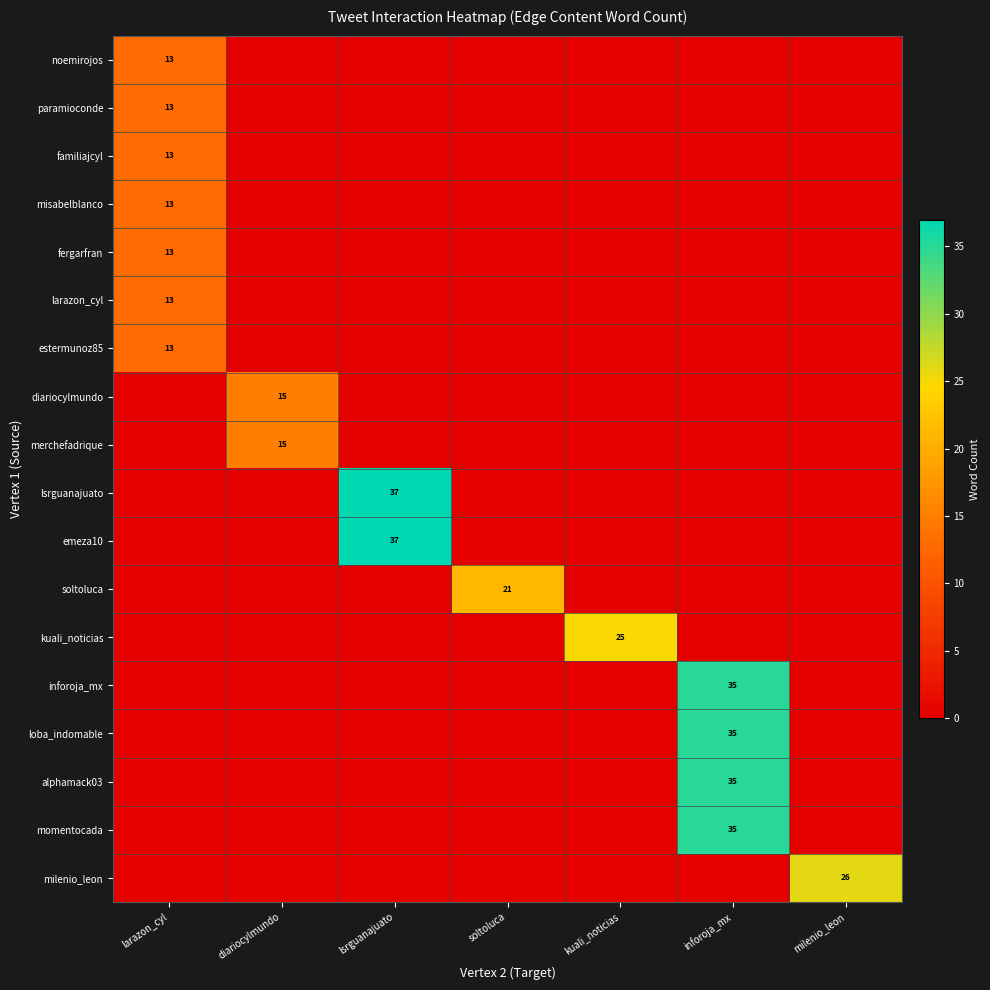

Count the number of data series in this chart.

18